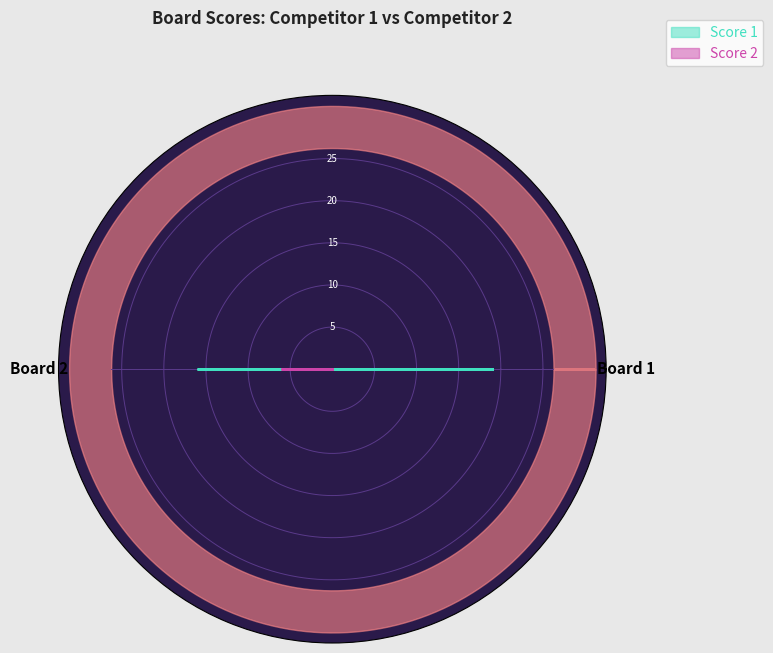

Reading left to right, list all the values displayed in this chart.

Score 1: 19	16
Score 2: 0	6